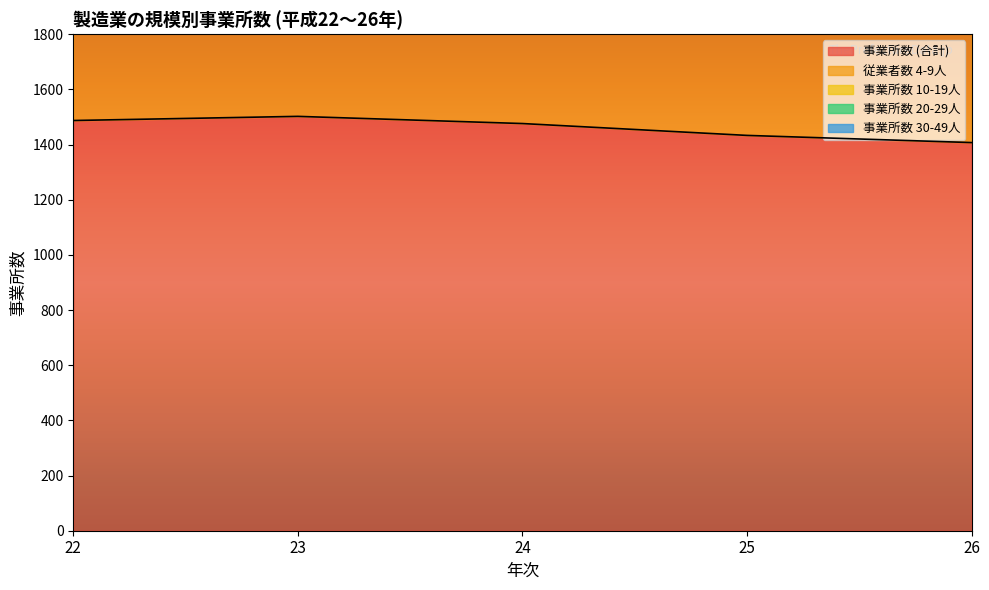

How many interior local peaks does the 事業所数 20-29人 series have?

1